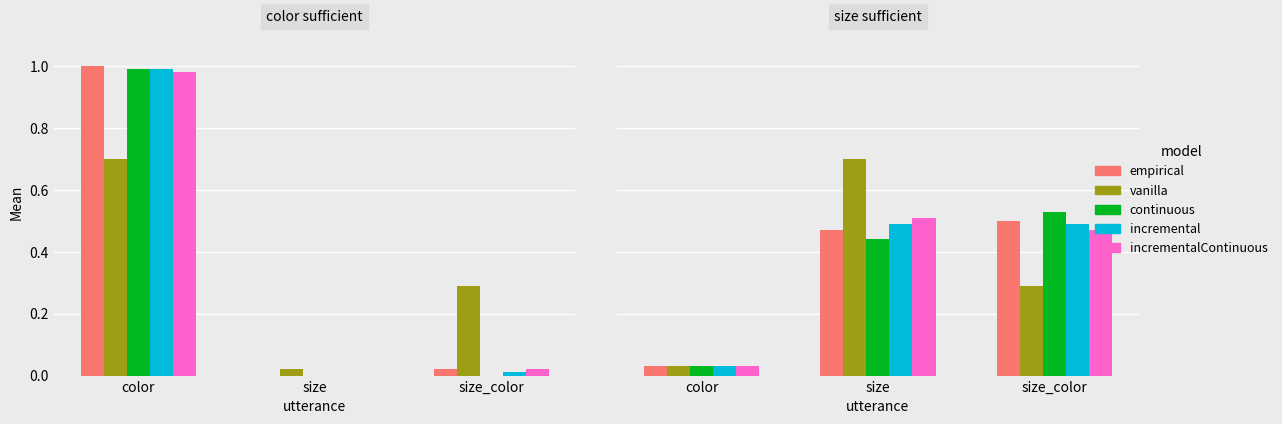

At which category is the sum across all series the highest?

size